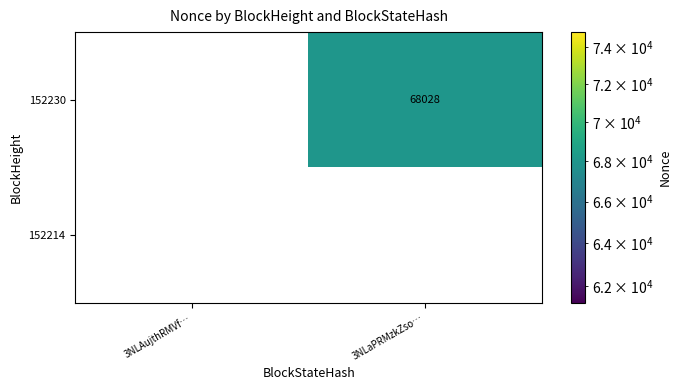

Which series has the widest spread of values?

152230